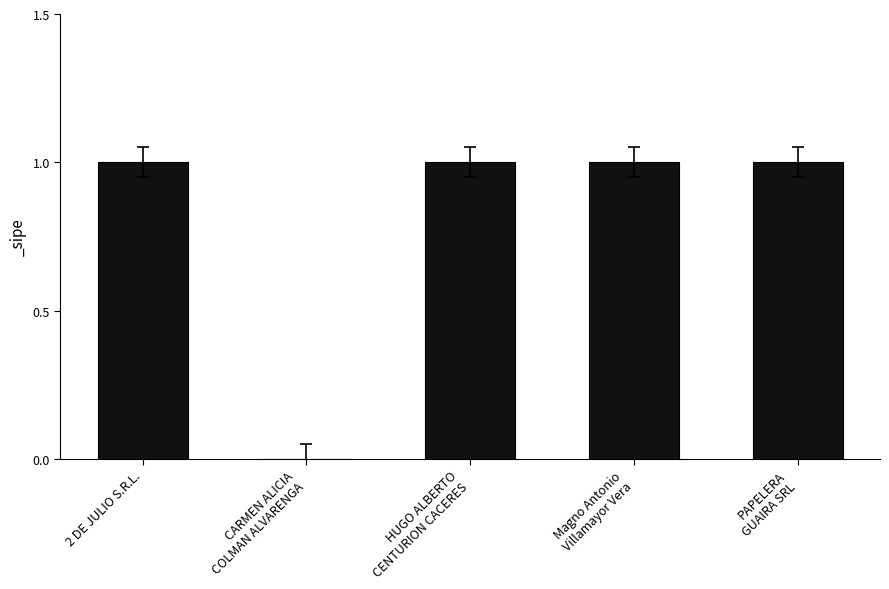

Is it true that the value at 2 DE JULIO S.R.L. is 1?

True